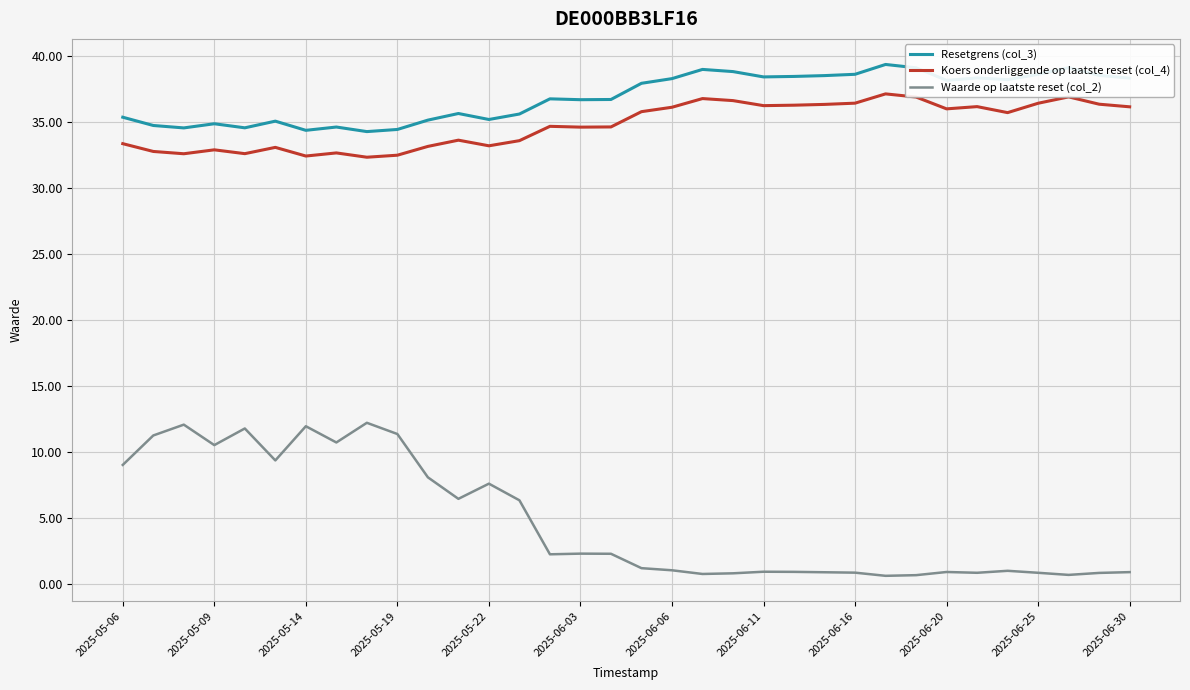

What is the maximum value shown in the chart?

39.4